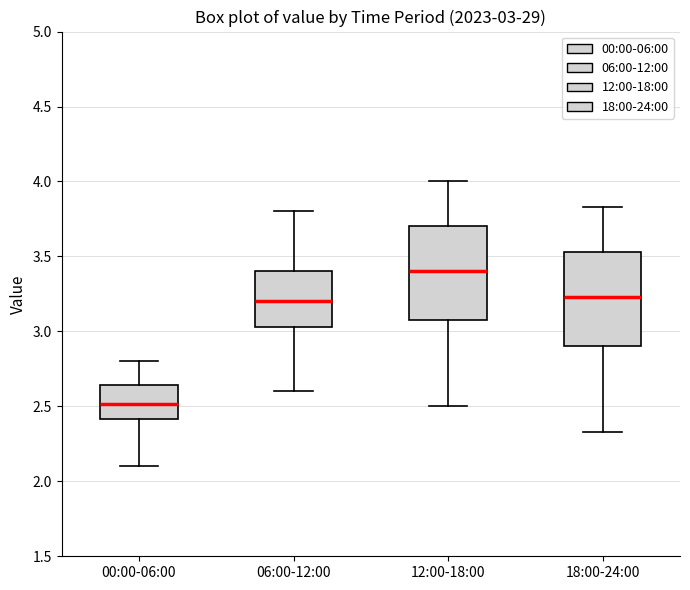

Which box has the lowest median line?

00:00-06:00